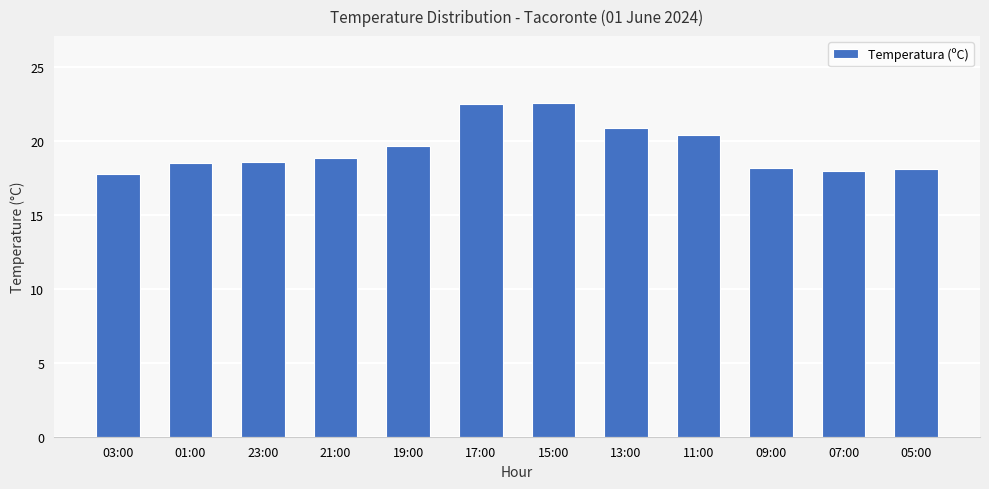

The chart shows a value of 31.9 at 13:00. True or false?

False